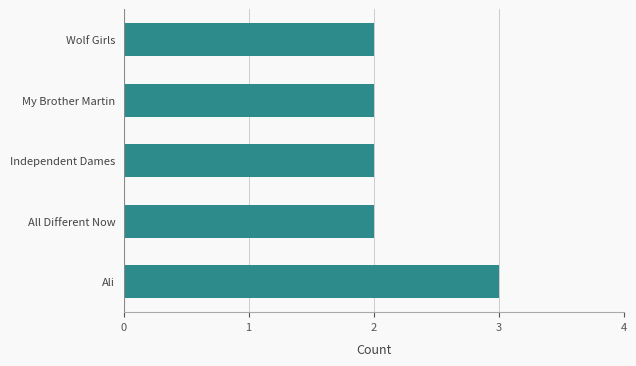

What value does the data have at Ali?

3